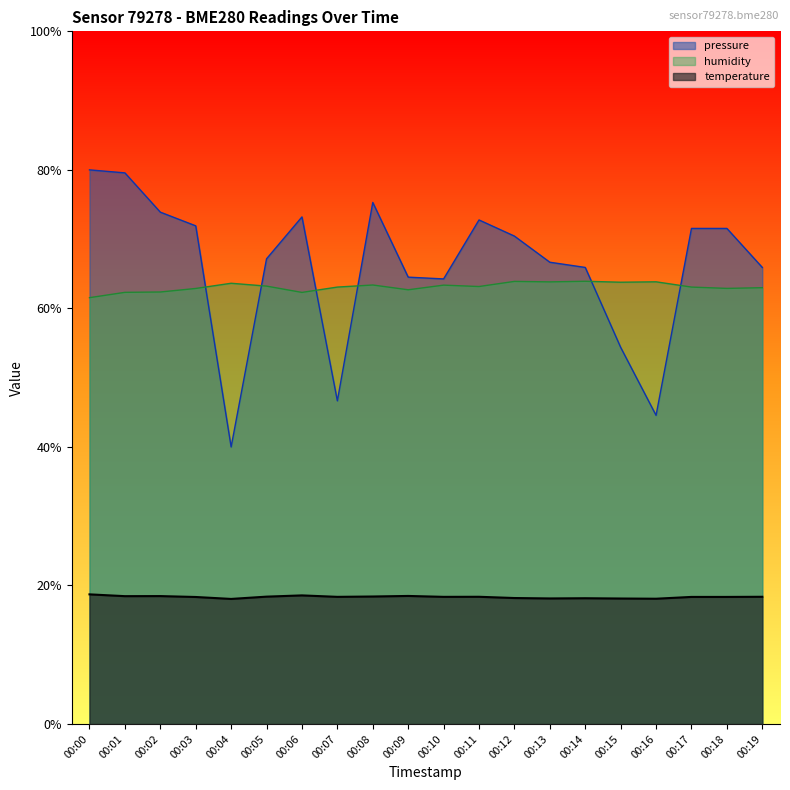

True or false: humidity has more than 2 interior local peaks.

True